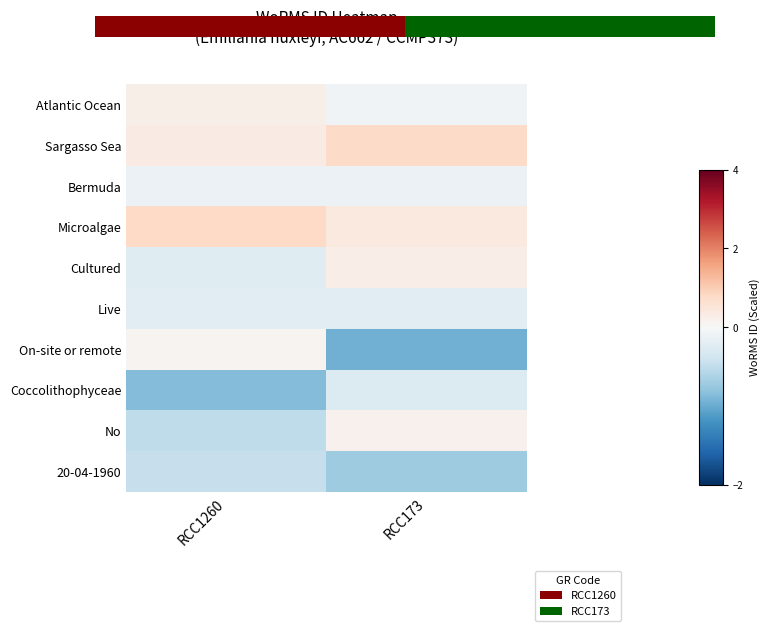

What is the difference between the No values at RCC173 and RCC1260?

0.7